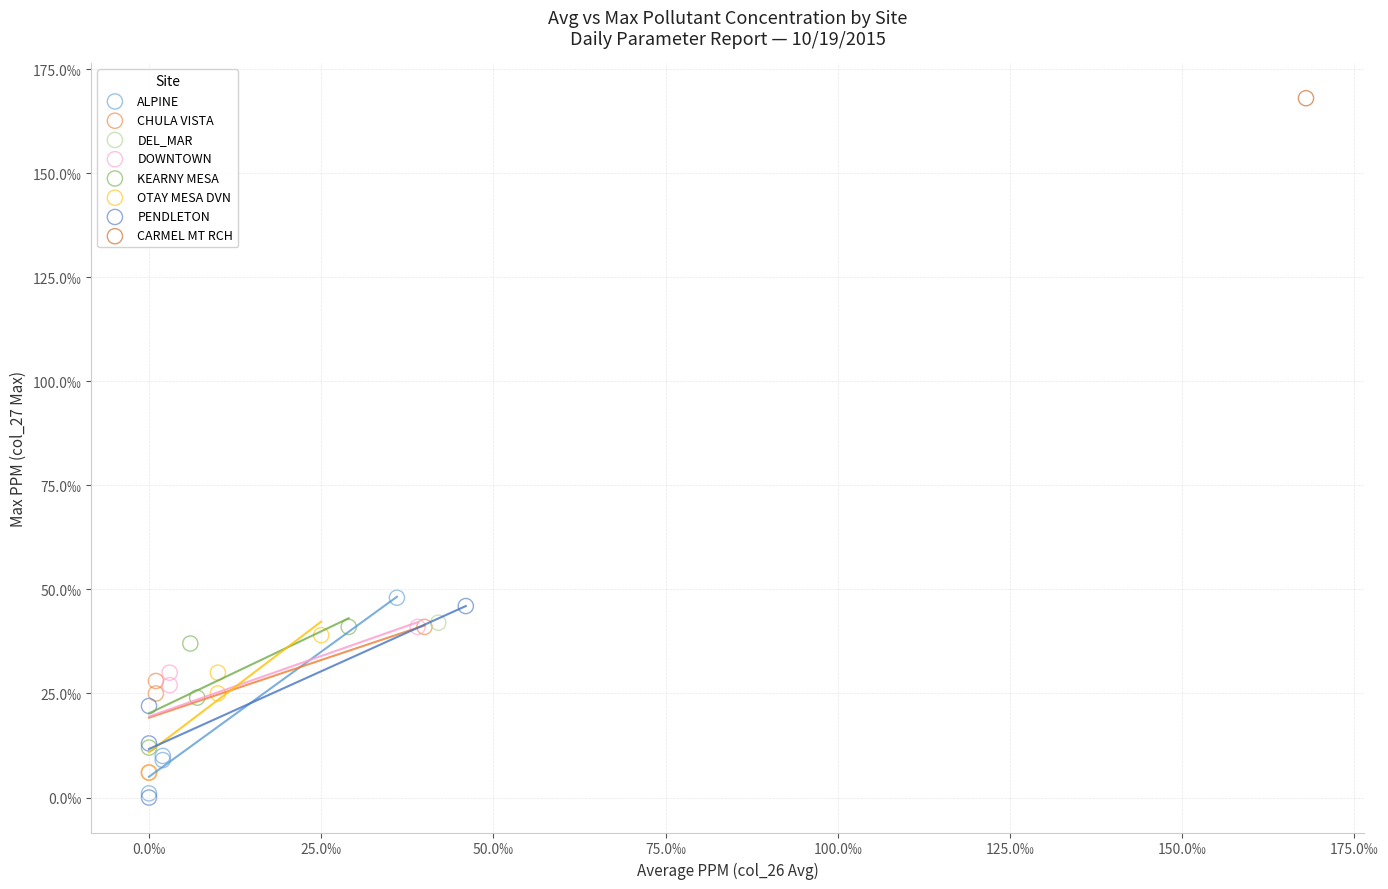

What are all the series names shown in the legend?

ALPINE, CHULA VISTA, DEL_MAR, DOWNTOWN, KEARNY MESA, OTAY MESA DVN, PENDLETON, CARMEL MT RCH